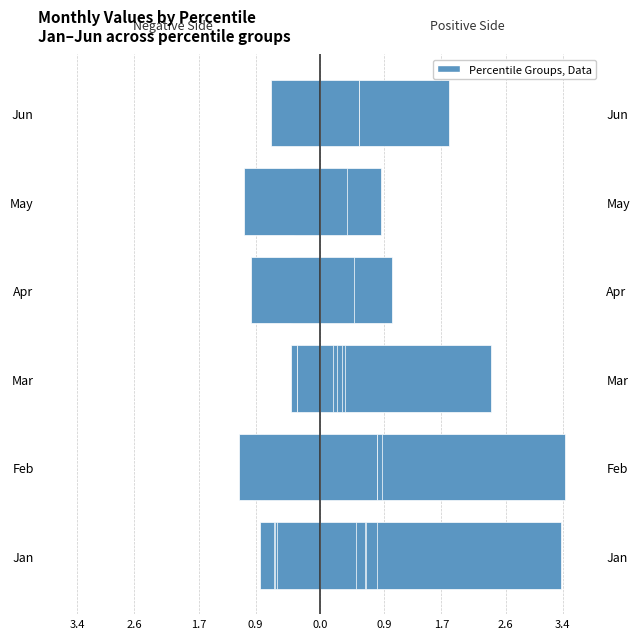

What is the difference between the maximum and second lowest values in the pct05 series?

2.4